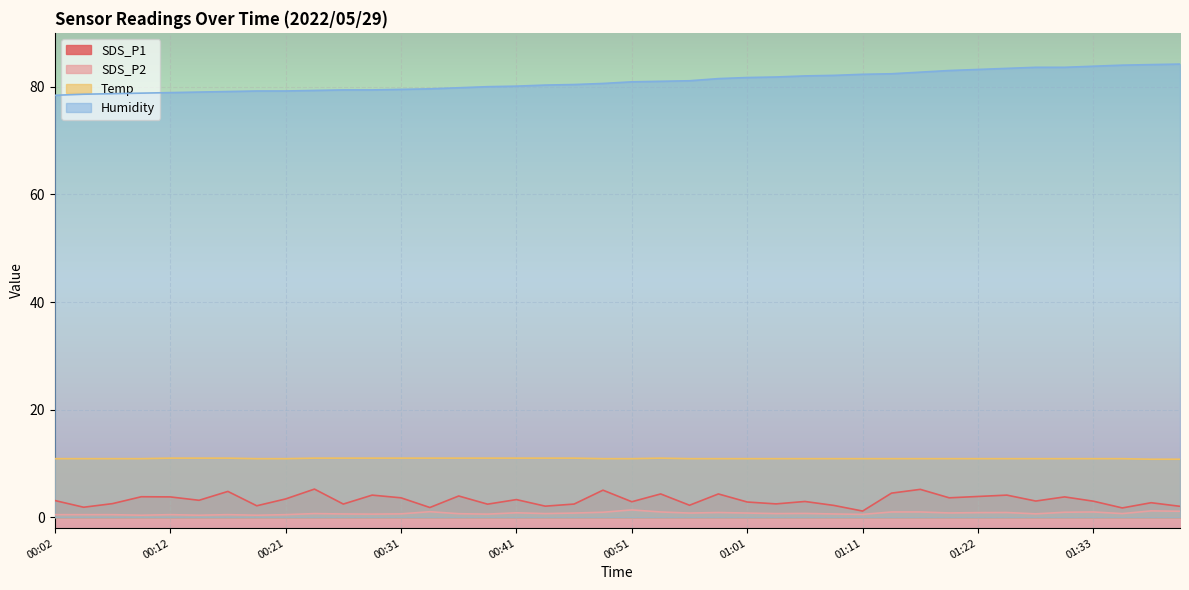

At 00:36, list the series in order from largest to smallest.

Humidity, Temp, SDS_P1, SDS_P2